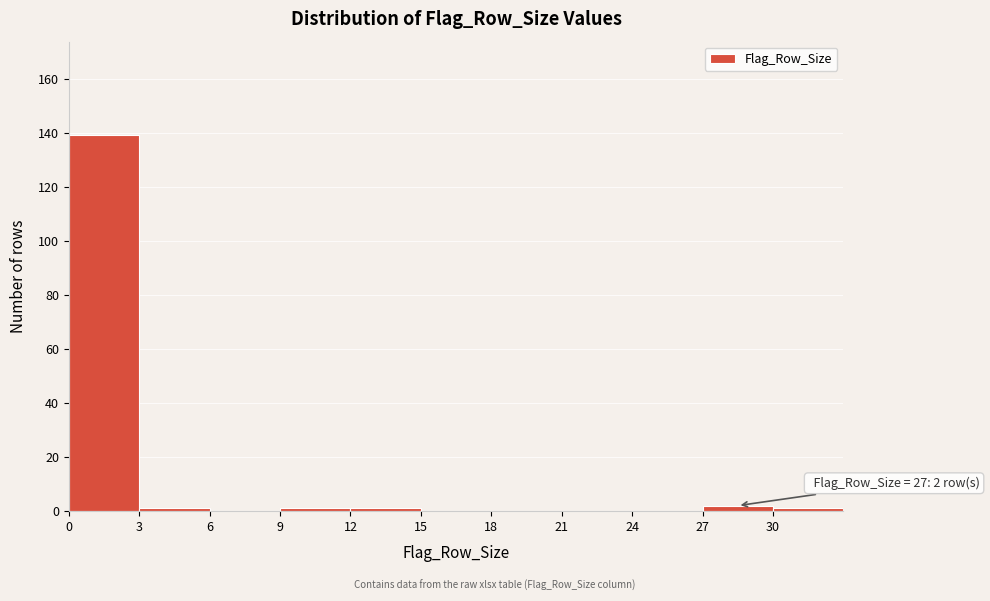

Which range on the x-axis has the tallest bar?

0 to 3